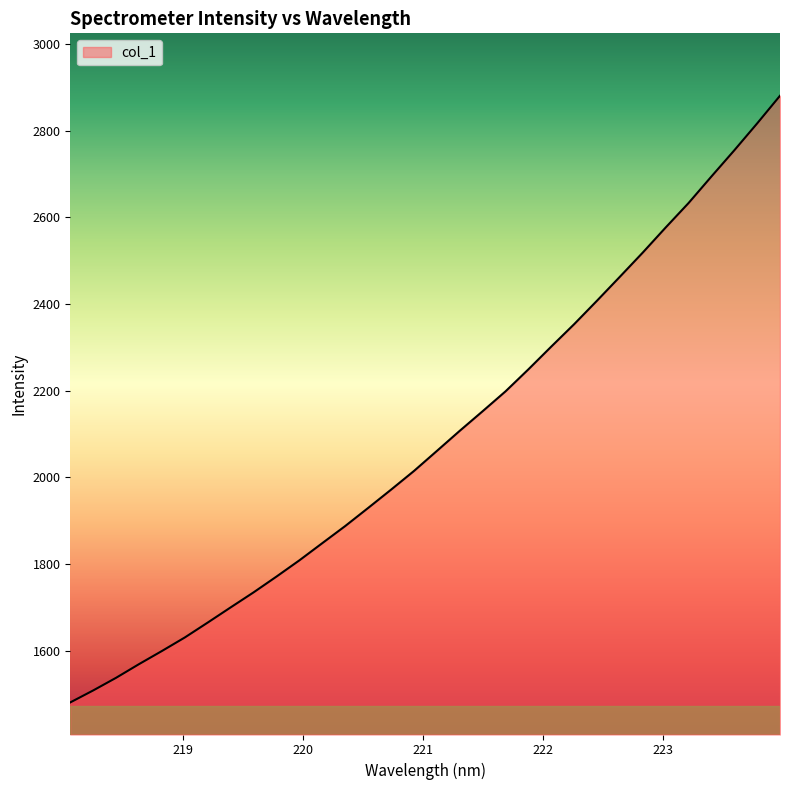

What is the difference between the maximum and minimum values?

1399.8